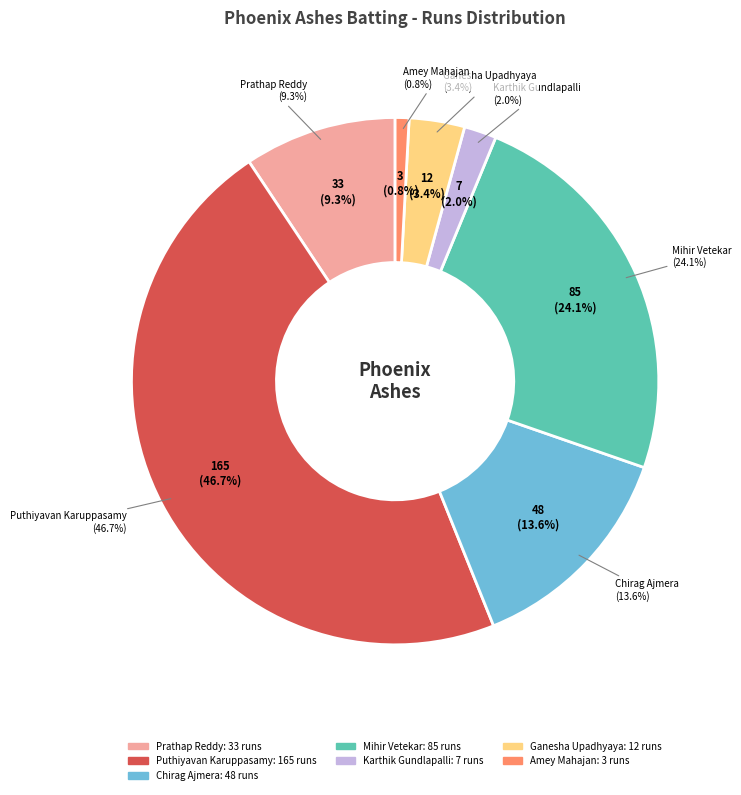

What percentage is the Puthiyavan Karuppasamy slice, to the nearest percent?

47%